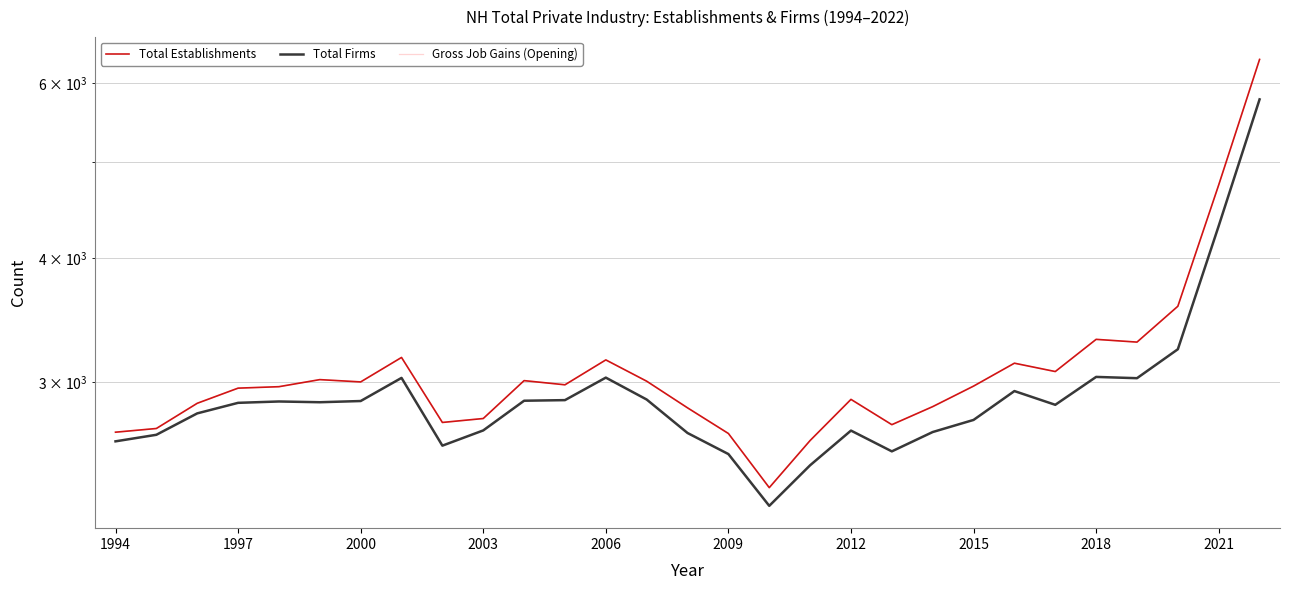

What is the value of the Total Establishments point at the 8th from the left?

3176